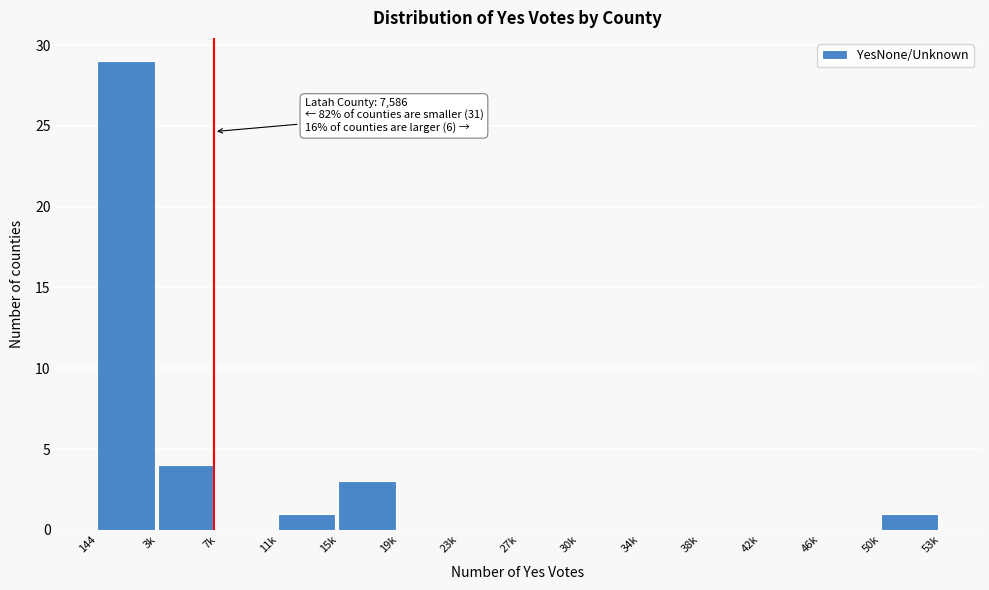

Which label corresponds to the largest value in the chart?

144